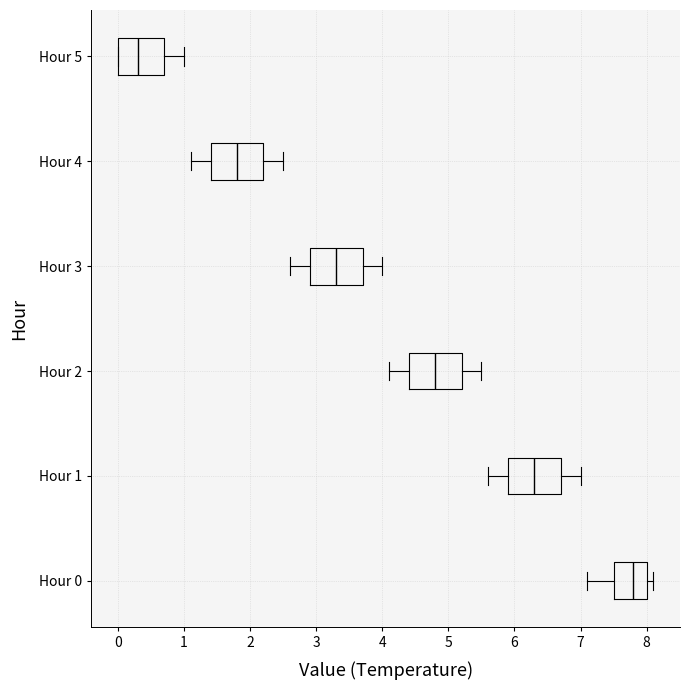

Which box has the furthest to the left median line?

Hour 5